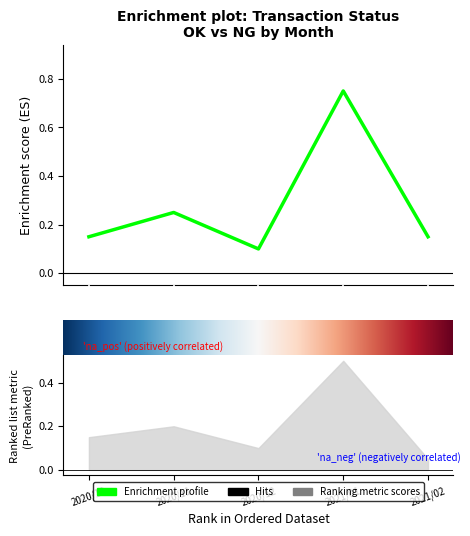

How many lines are shown in the chart?

1